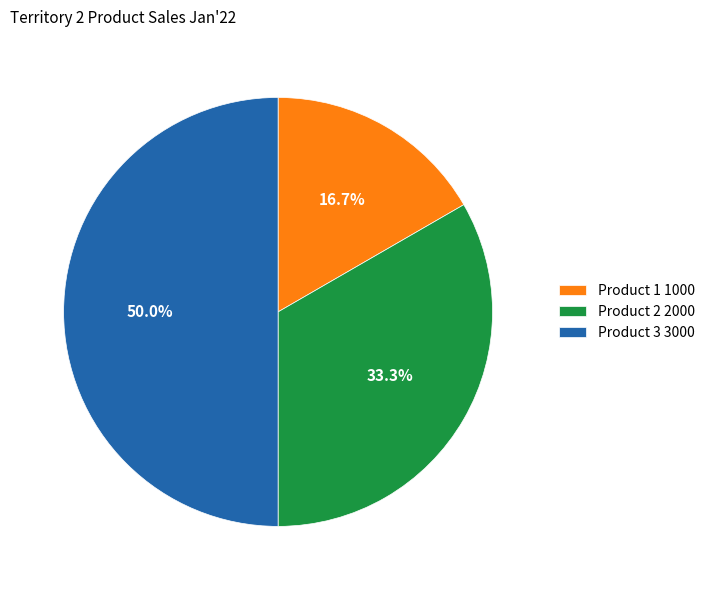

What percentage is the Product 1 slice, to the nearest percent?

17%